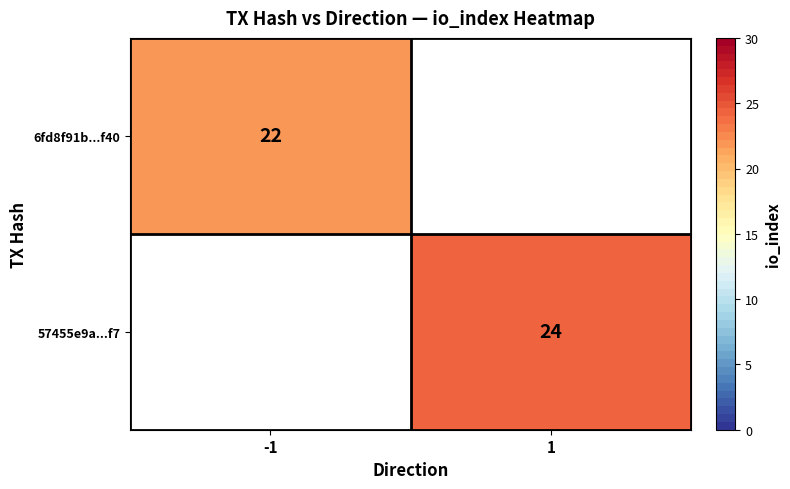

The 6fd8f91b...f40 series shows 13 at -1. True or false?

False